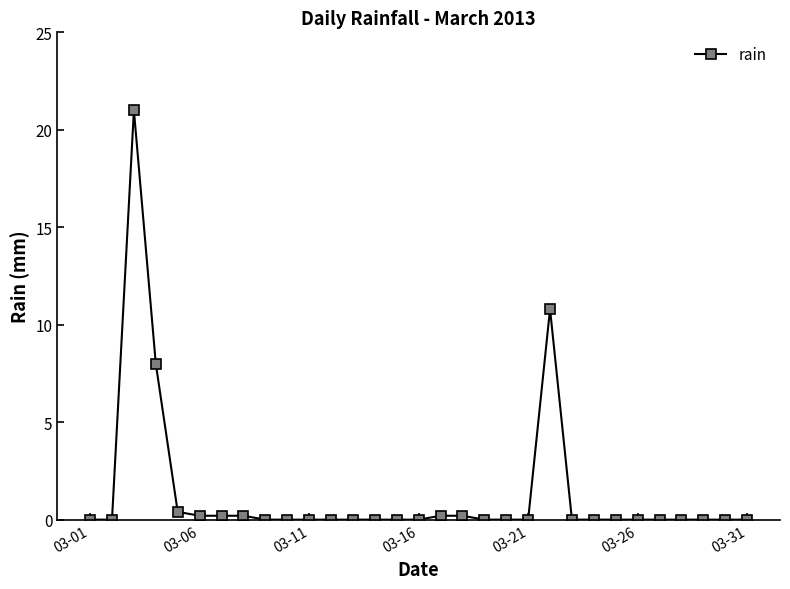

Reading left to right, list all the values displayed in this chart.

0.0	0.0	21.0	8.0	0.4	0.2	0.2	0.2	0.0	0.0	0.0	0.0	0.0	0.0	0.0	0.0	0.2	0.2	0.0	0.0	0.0	10.8	0.0	0.0	0.0	0.0	0.0	0.0	0.0	0.0	0.0